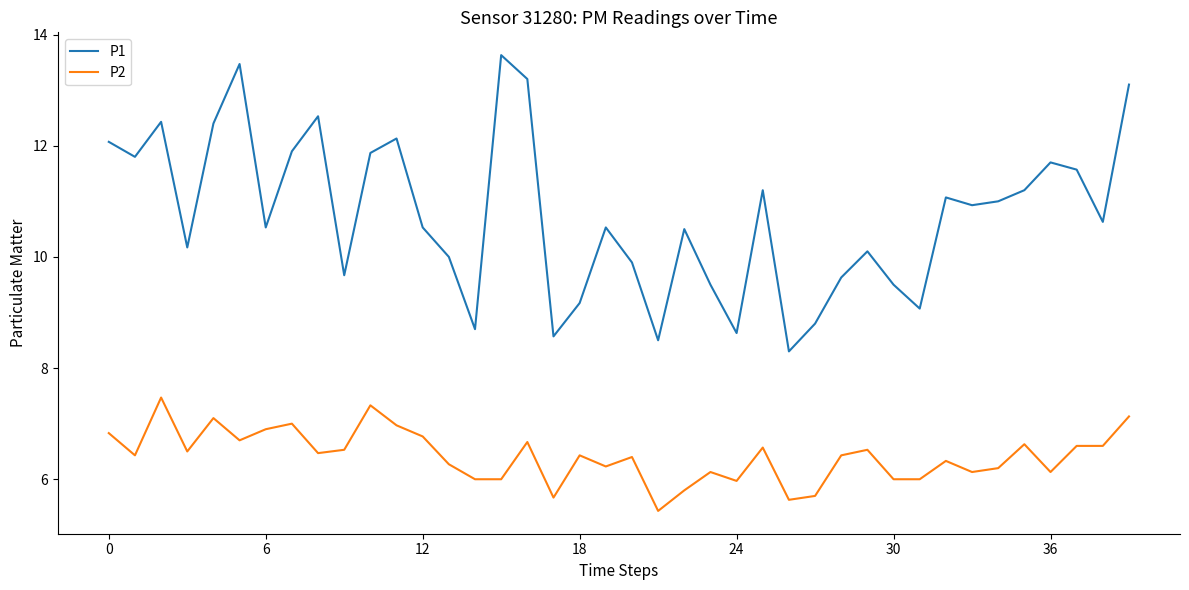

Rank the series by their average value, from highest to lowest.

P1, P2